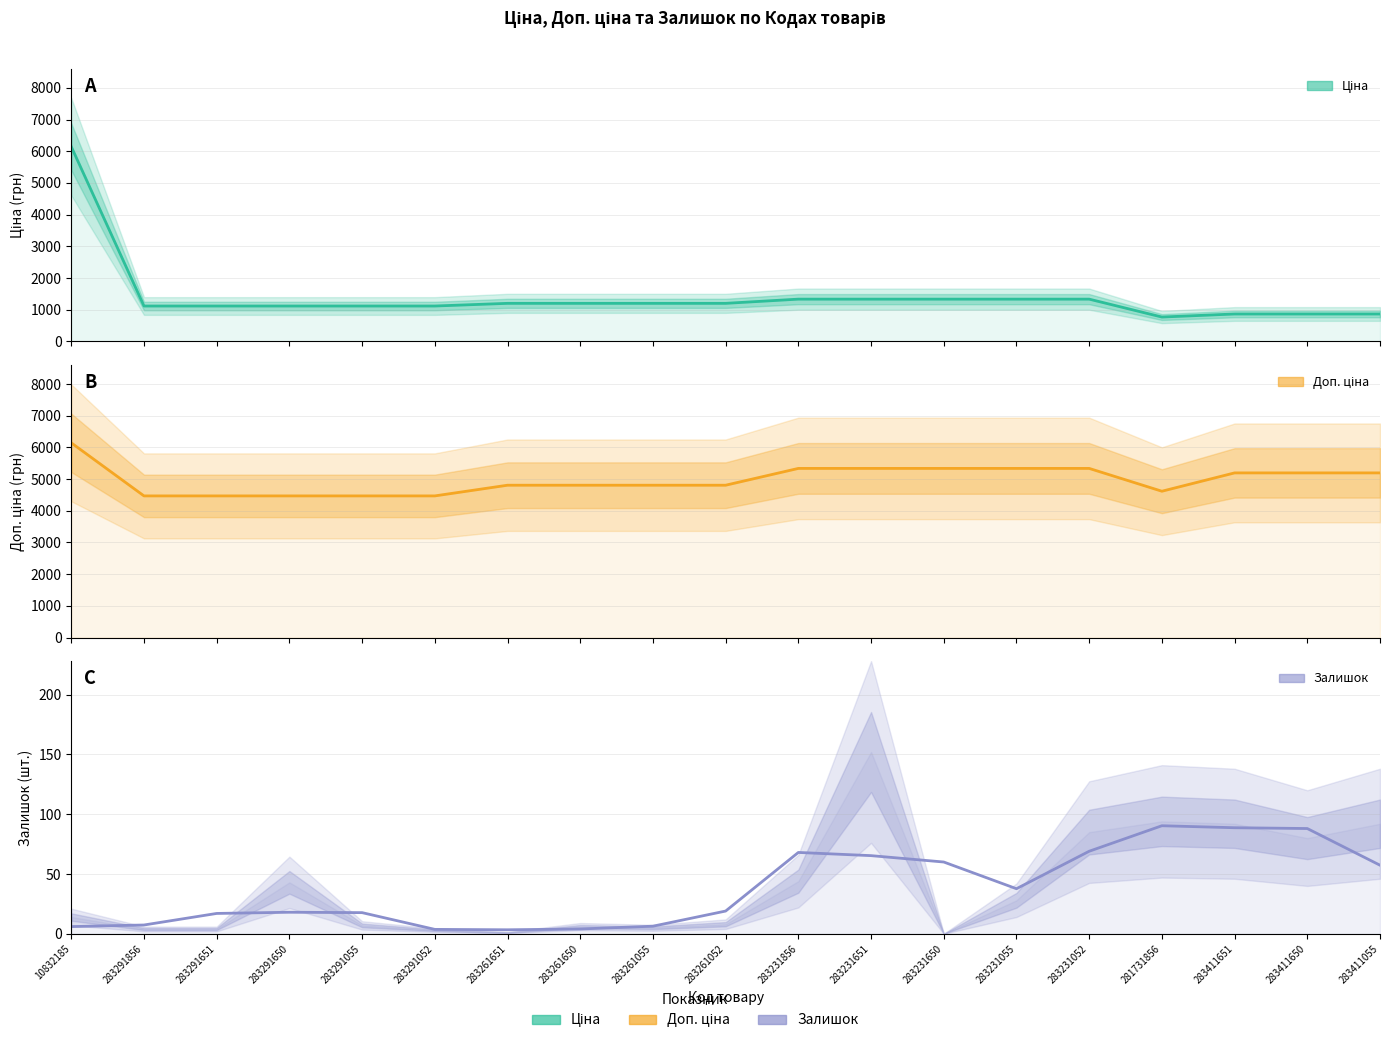

What is the maximum value for Ціна?

6143.2